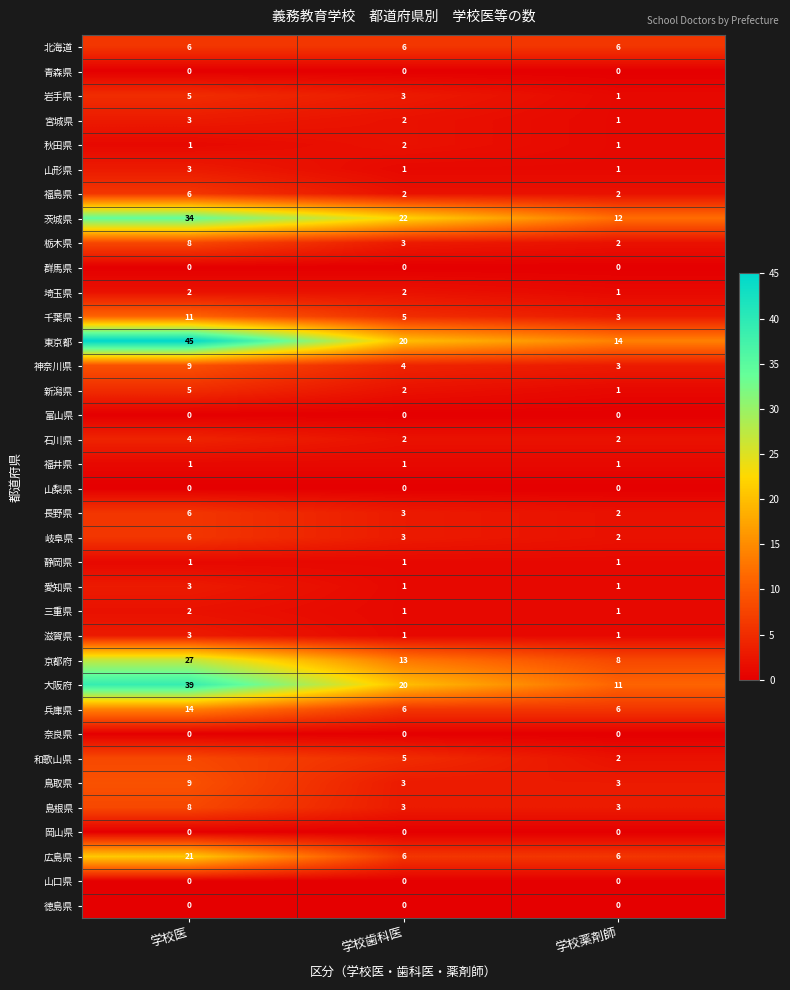

What is the maximum value shown in the chart?

45